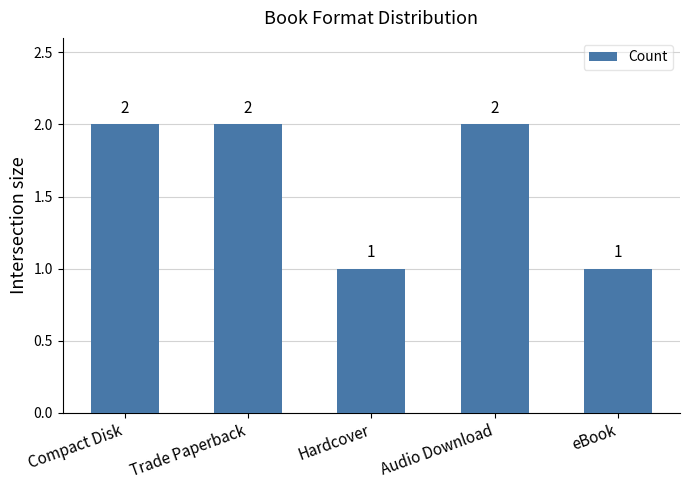

Are the bars horizontal?

No